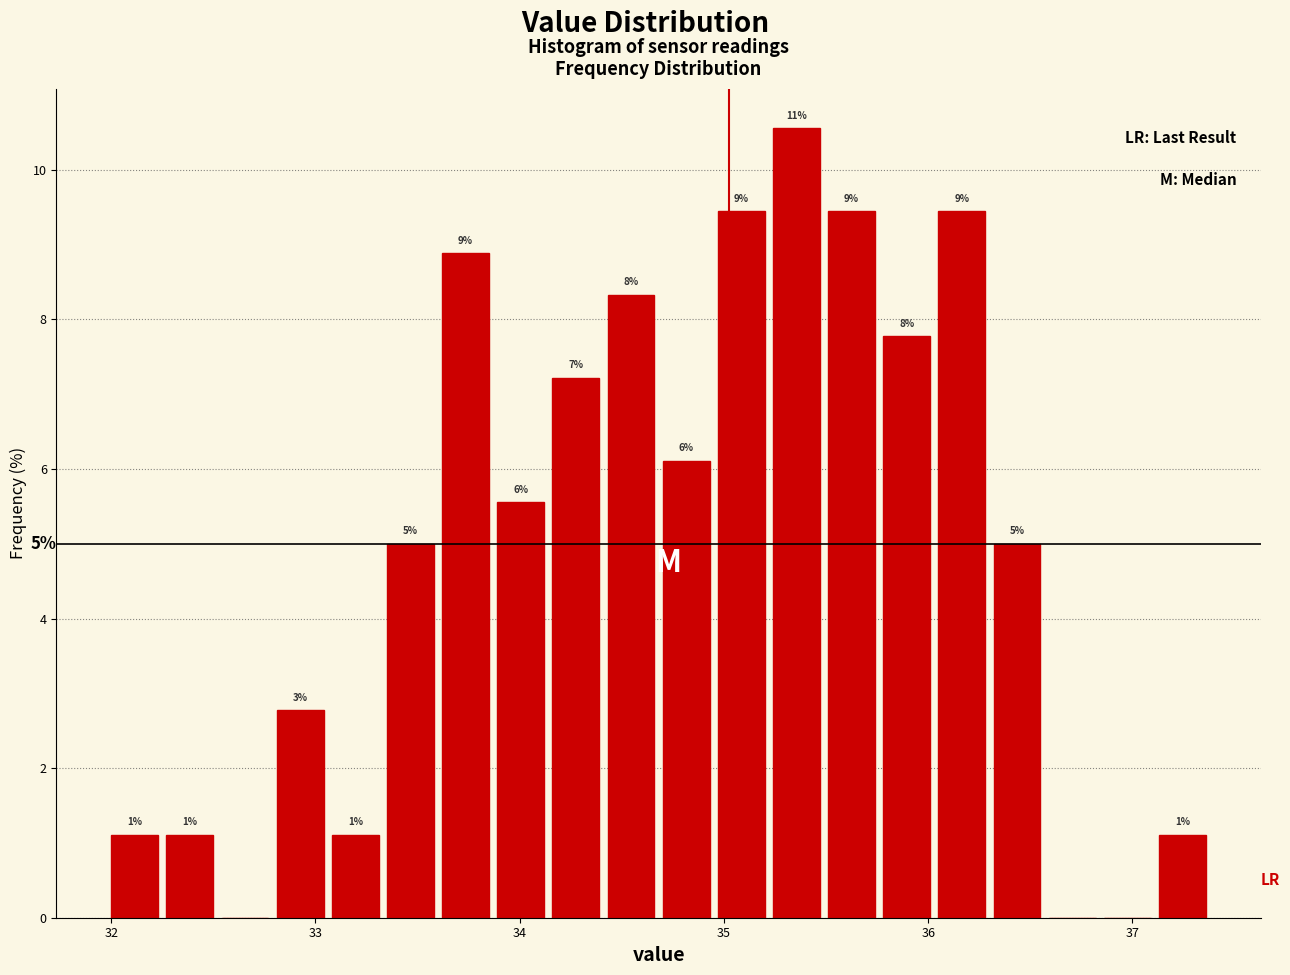

Read against the x-axis, roughly where is the centre of the tallest bar?

35.4